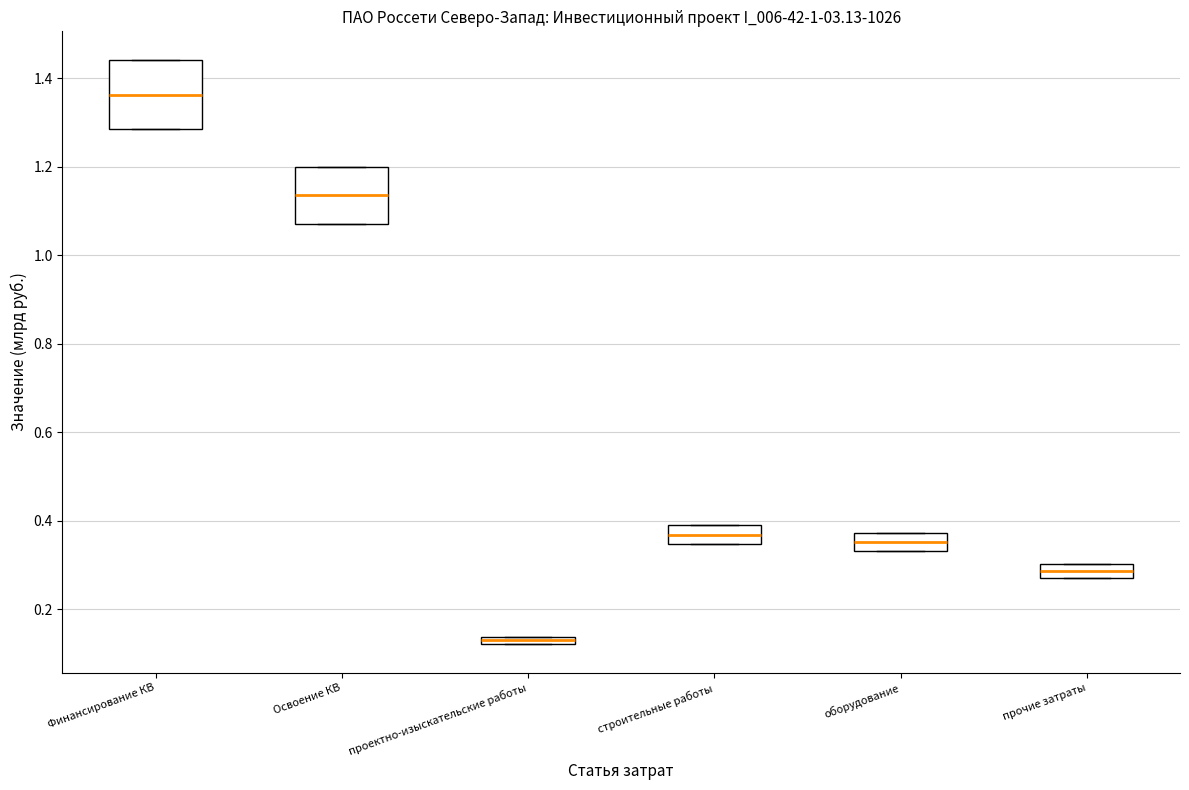

Comparing the boxes themselves (not the whiskers), which one is the tallest?

Финансирование КВ